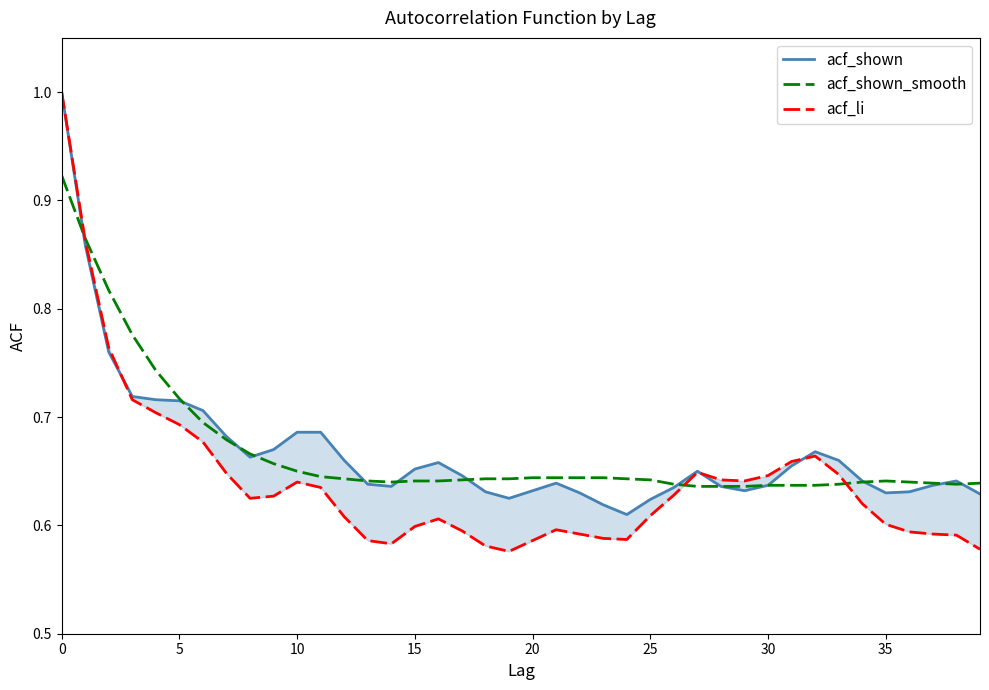

What is the sum of all acf_shown values?

26.7